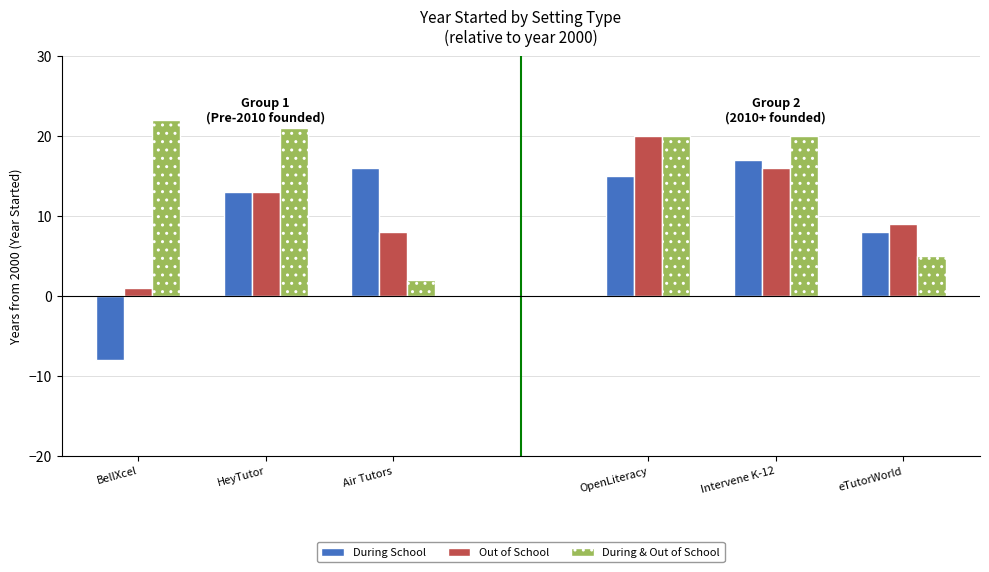

How many values in the Out of School series exceed 8?

1